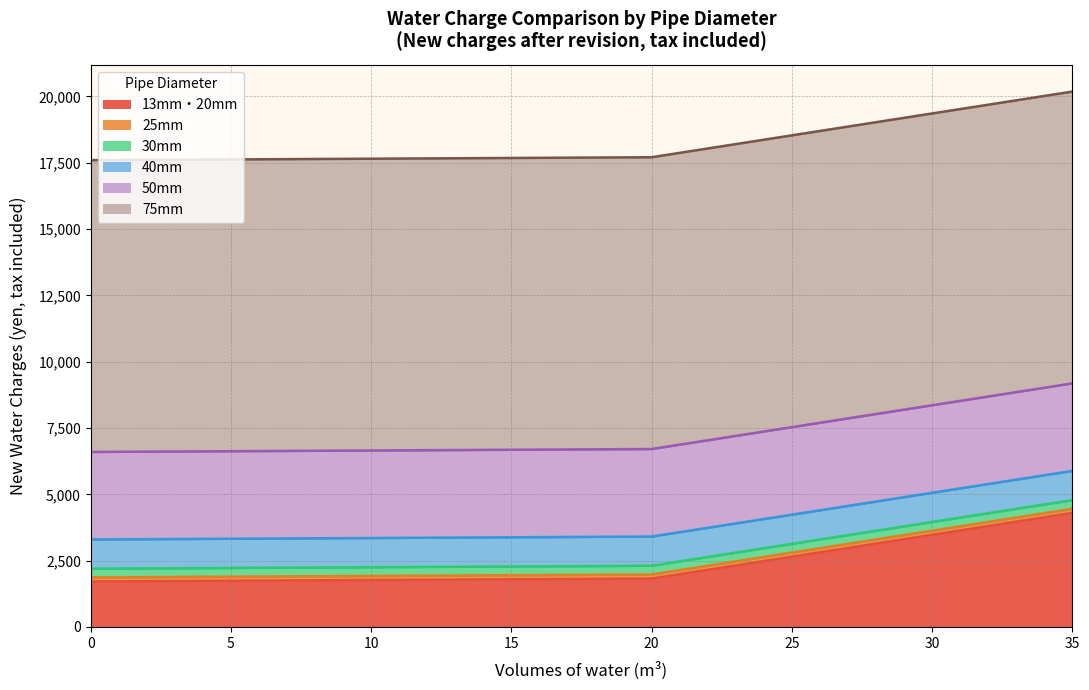

Read the 13mm-20mm New value at 5.

1743